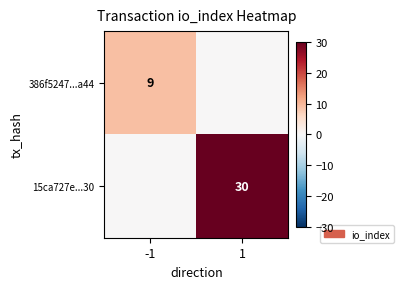

Is the value of 15ca727e...30 at 1 greater than the value of 386f5247...a44 at -1?

Yes